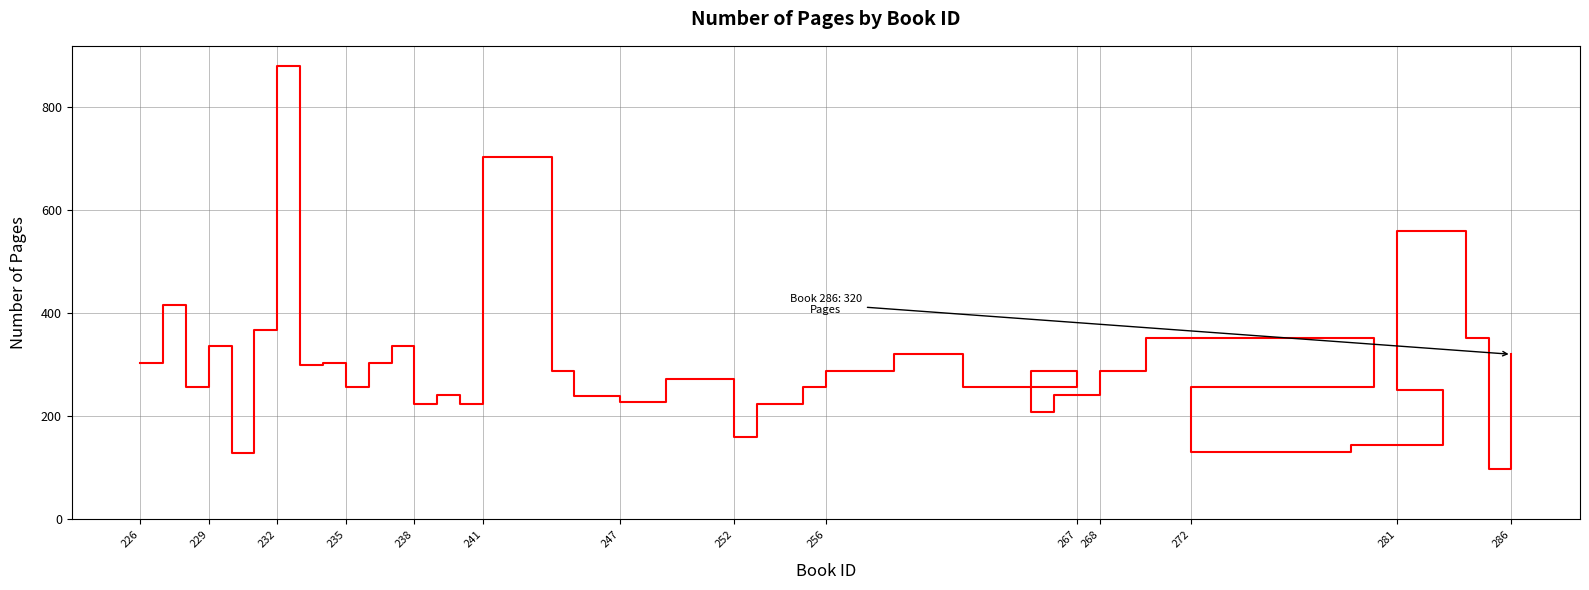

What is the value of the 32nd point from the left?

352